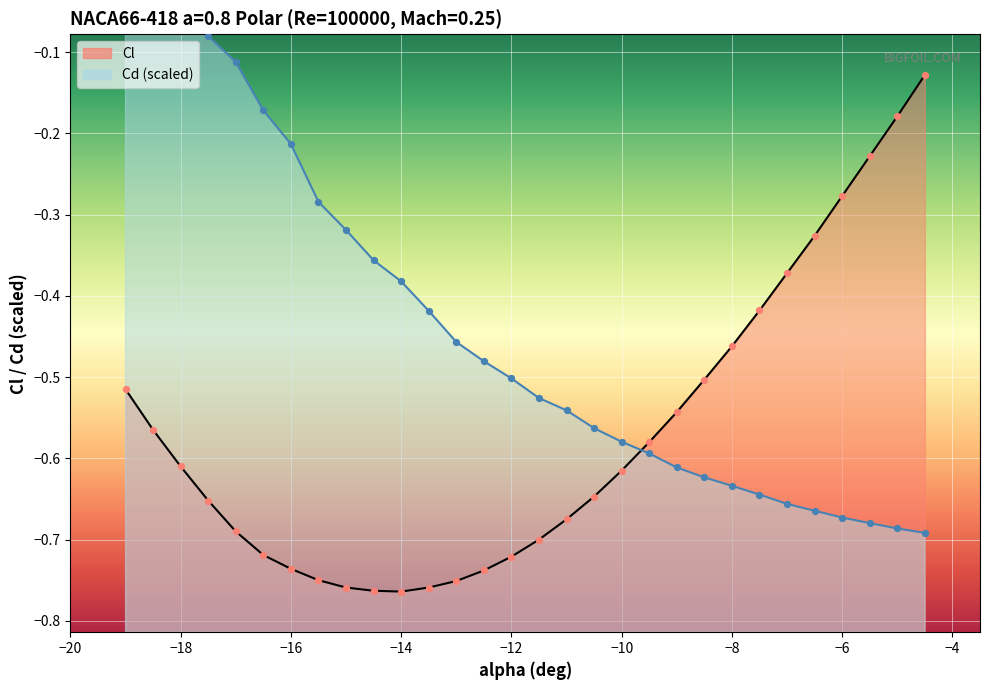

Which series contains the highest Y value?

Cd